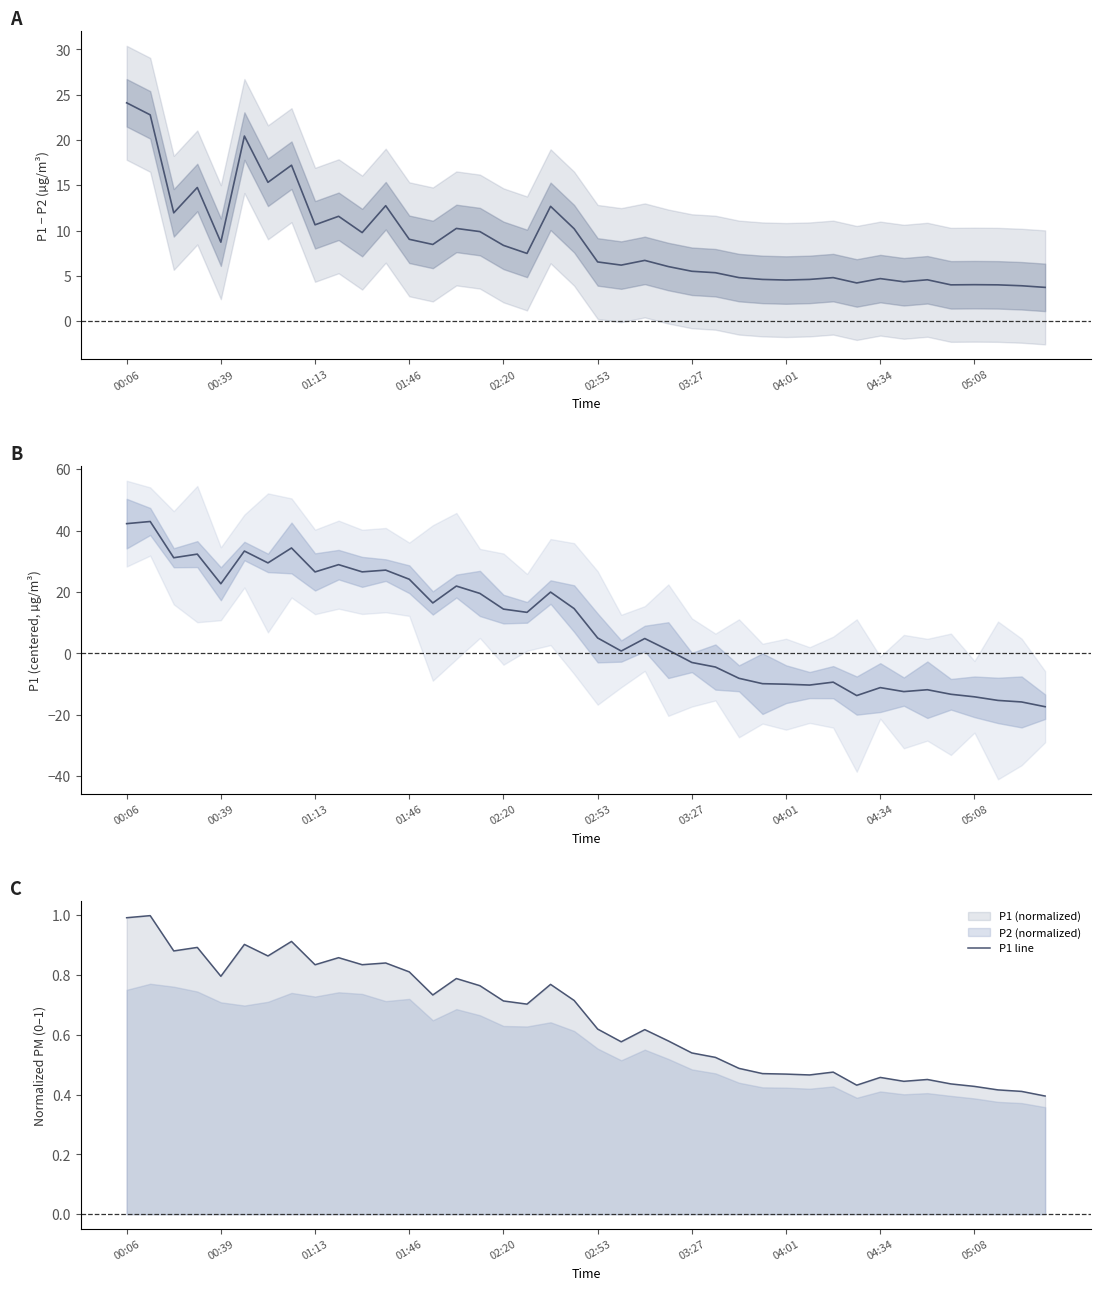

Reading left to right, transcribe all the data shown in this chart.

P1 - P2: 24.1	22.8	12.0	14.8	8.7	20.4	15.3	17.2	10.6	11.6	9.8	12.7	9.0	8.5	10.2	9.9	8.4	7.5	12.7	10.2	6.5	6.2	6.7	6.0	5.5	5.3	4.8	4.6	4.5	4.6	4.8	4.2	4.7	4.3	4.6	4.0	4.0	4.0	3.9	3.7
P1 centered: 42.2	42.9	31.1	32.3	22.7	33.3	29.5	34.3	26.5	28.9	26.5	27.1	24.1	16.4	21.9	19.5	14.4	13.4	20.0	14.6	5.0	0.8	4.8	1.1	-3.0	-4.4	-8.1	-9.9	-10.0	-10.3	-9.4	-13.7	-11.1	-12.4	-11.8	-13.3	-14.1	-15.3	-15.8	-17.4
P1 line: 1.0	1.0	0.9	0.9	0.8	0.9	0.9	0.9	0.8	0.9	0.8	0.8	0.8	0.7	0.8	0.8	0.7	0.7	0.8	0.7	0.6	0.6	0.6	0.6	0.5	0.5	0.5	0.5	0.5	0.5	0.5	0.4	0.5	0.4	0.5	0.4	0.4	0.4	0.4	0.4